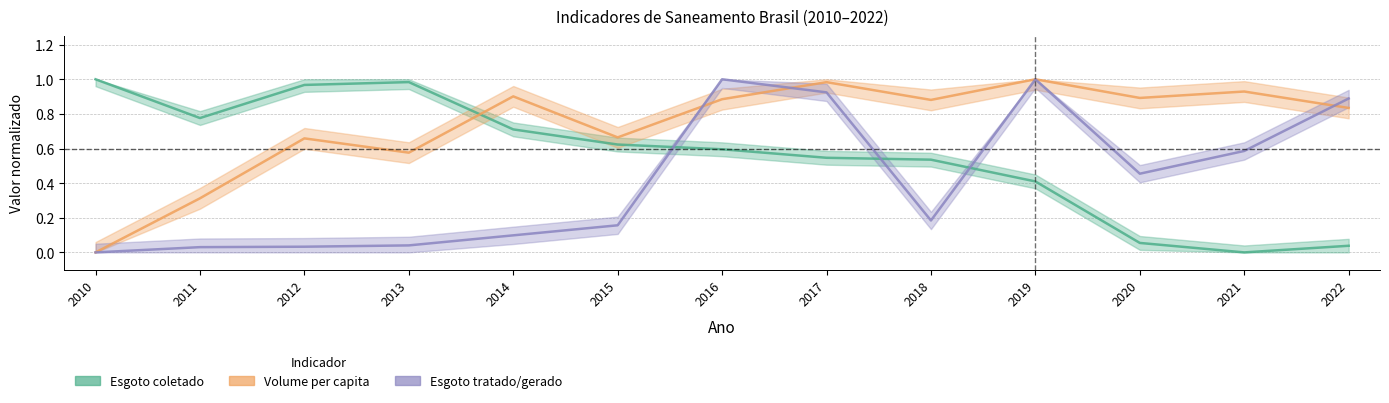

Is it true that Volume per capita equals 0.9 at 2014?

True